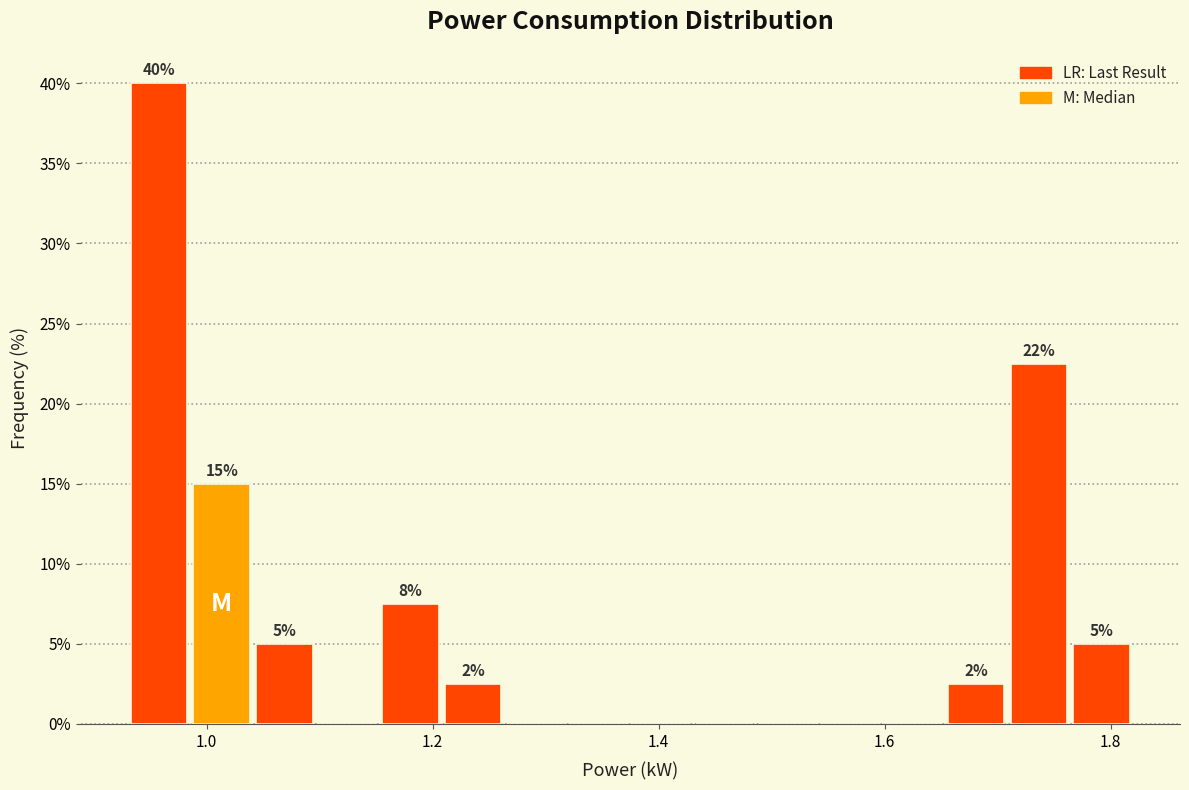

Around what value on the x-axis is the tallest bar? Give the approximate position of its centre, as read against the axis.

0.96